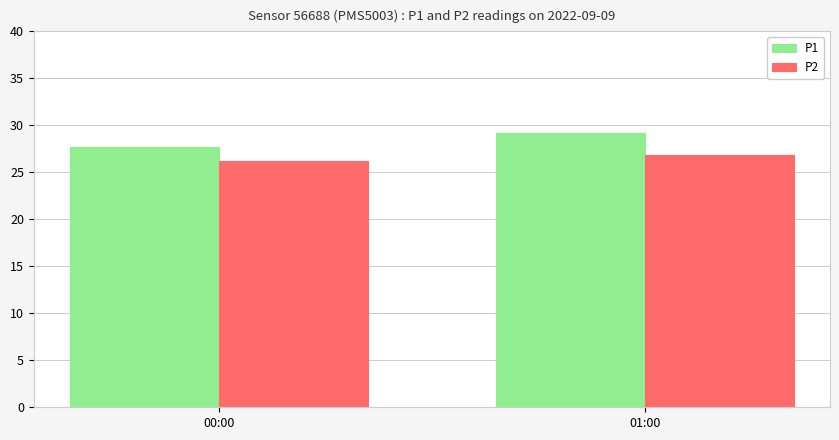

What is the label of the 1st bar from the right?

01:00